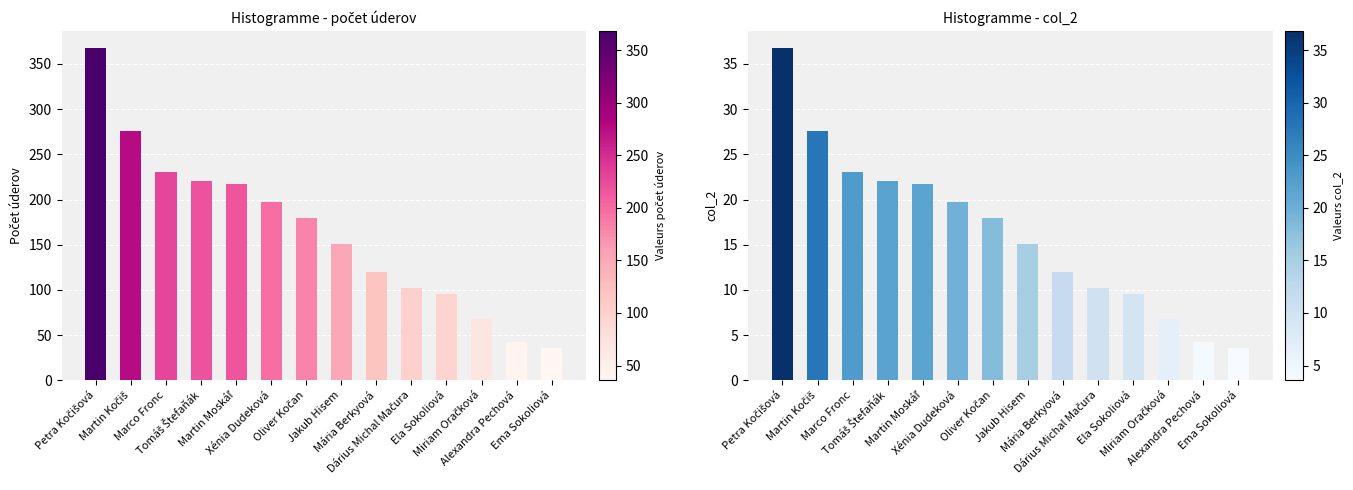

Which series has the largest total across all categories?

počet úderov